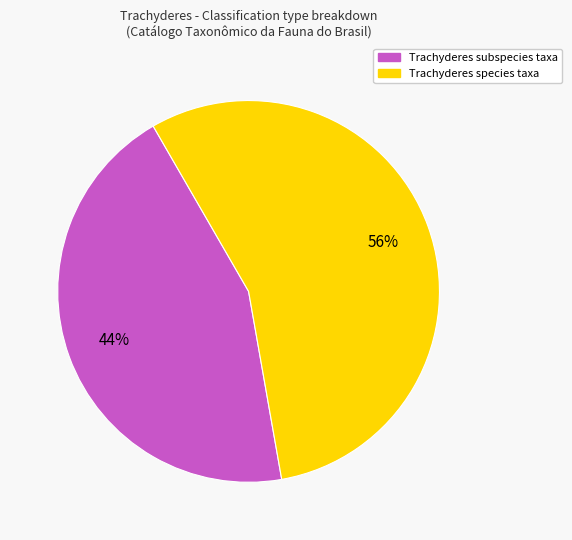

Is there a majority slice in this chart?

Yes